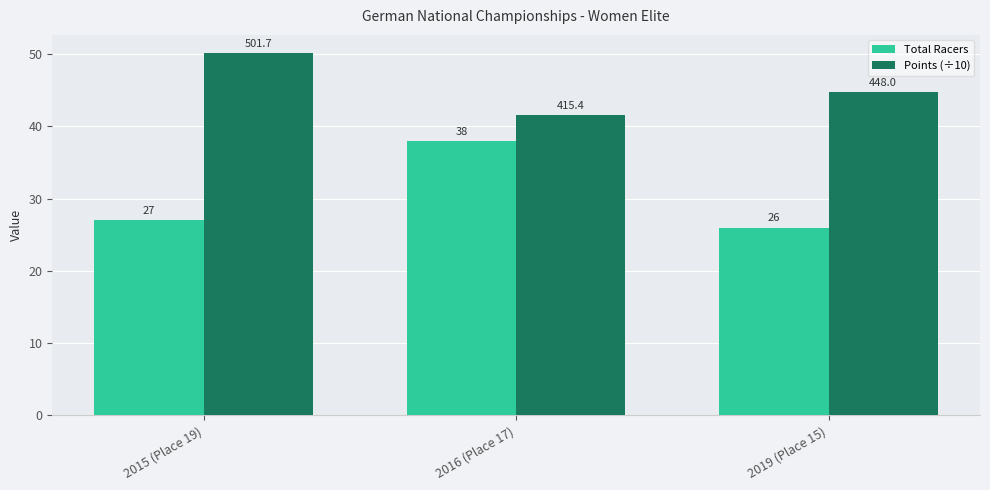

At how many categories does at least one series exceed 30?

3